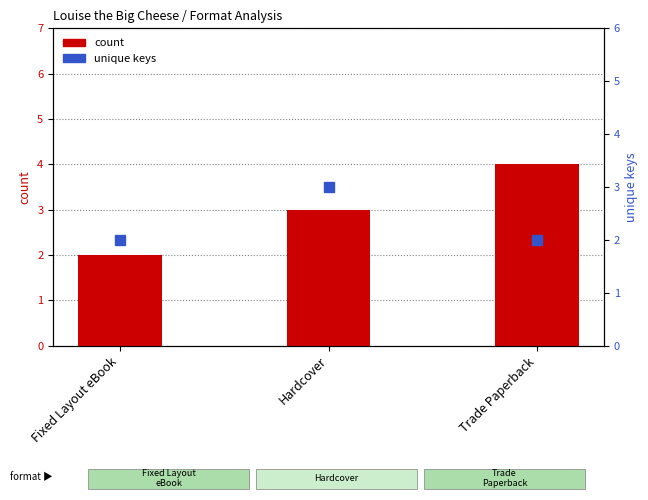

How many count values are between 2 and 4?

3